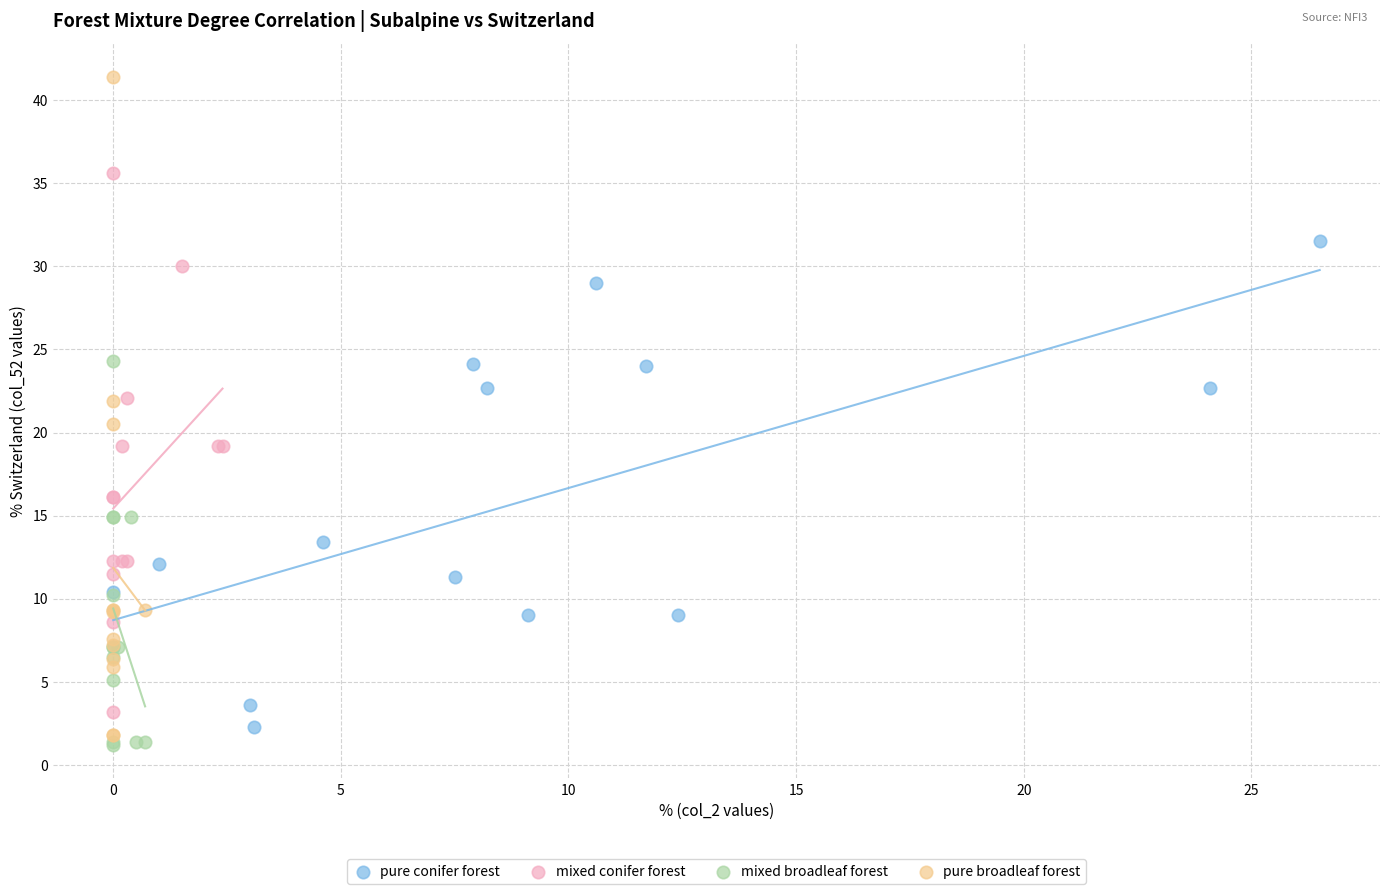

What are all the series names shown in the legend?

pure conifer forest, mixed conifer forest, mixed broadleaf forest, pure broadleaf forest